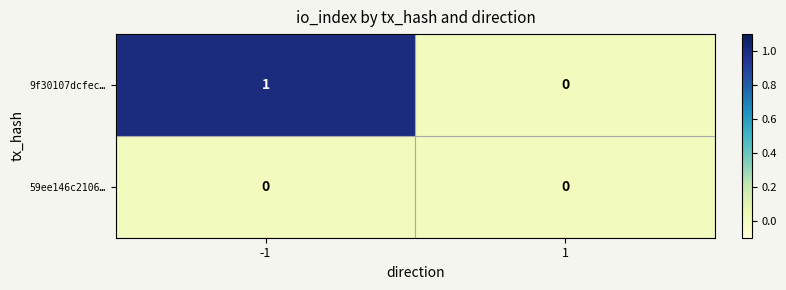

True or false: 9f30107dcfec… has a value of 0 at 1.

True